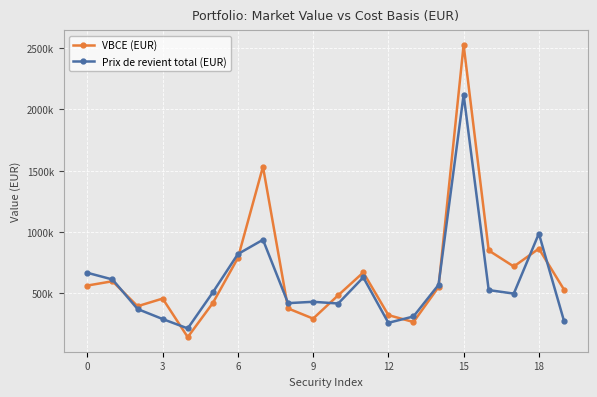

Is this an area chart (filled region under the line)?

No